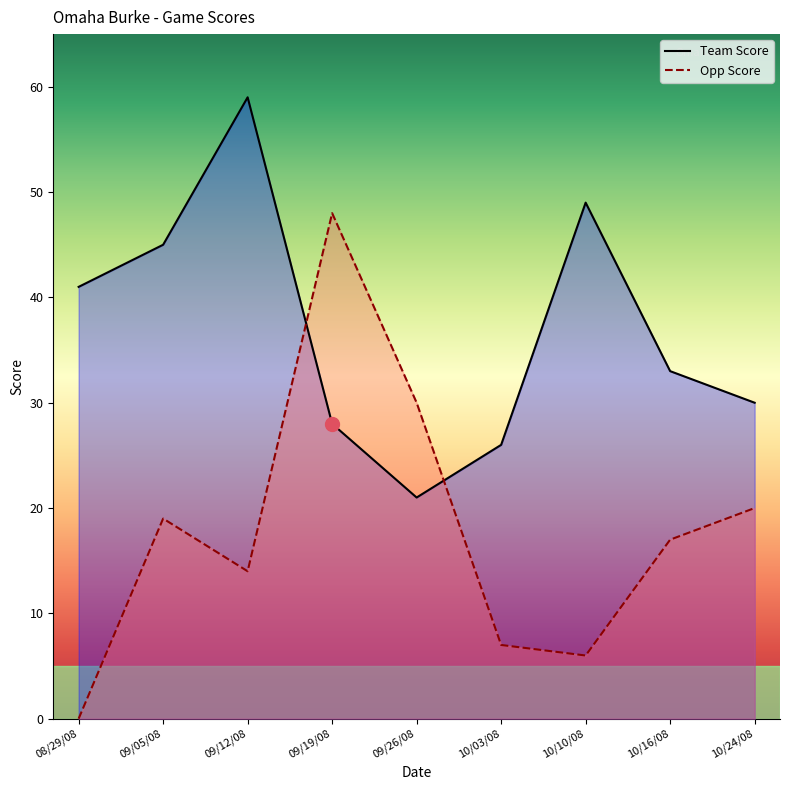

What is the difference between the highest and lowest values at 09/19/08?

20